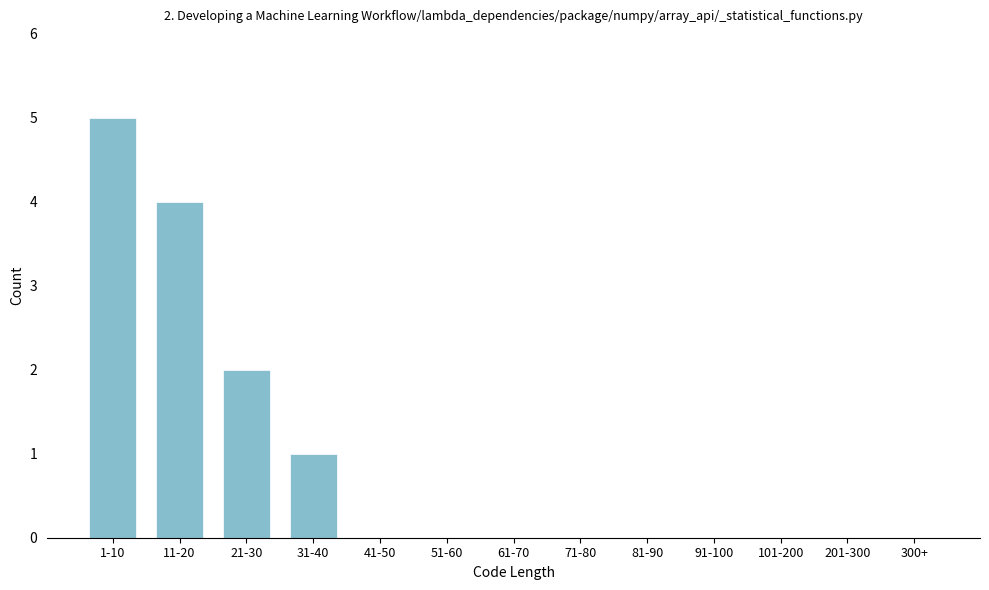

Reading left to right, list all the values displayed in this chart.

1-10=5	11-20=4	21-30=2	31-40=1	41-50=0	51-60=0	61-70=0	71-80=0	81-90=0	91-100=0	101-200=0	201-300=0	300+=0